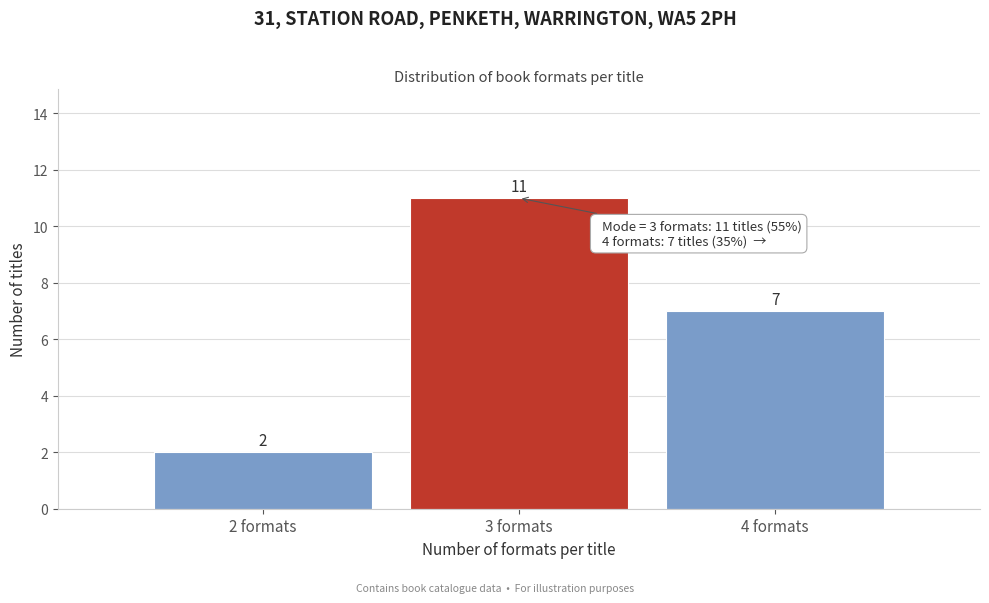

Reading right to left, what are all the values shown in this chart?

7	11	2